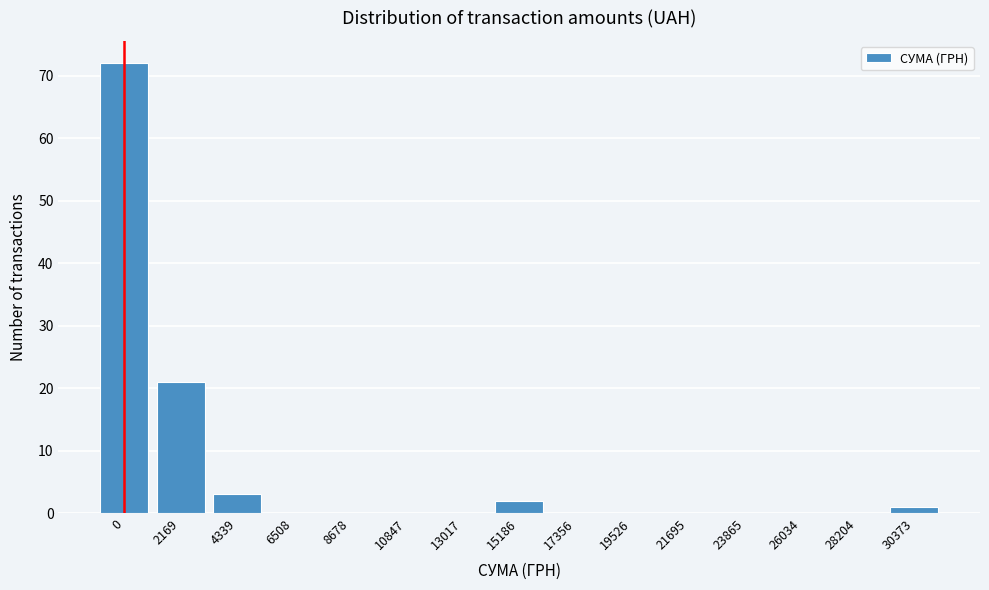

Reading left to right, what are all the values shown in this chart?

0=72	2169=21	4339=3	6508=0	8678=0	10847=0	13017=0	15186=2	17356=0	19526=0	21695=0	23865=0	26034=0	28204=0	30373=1